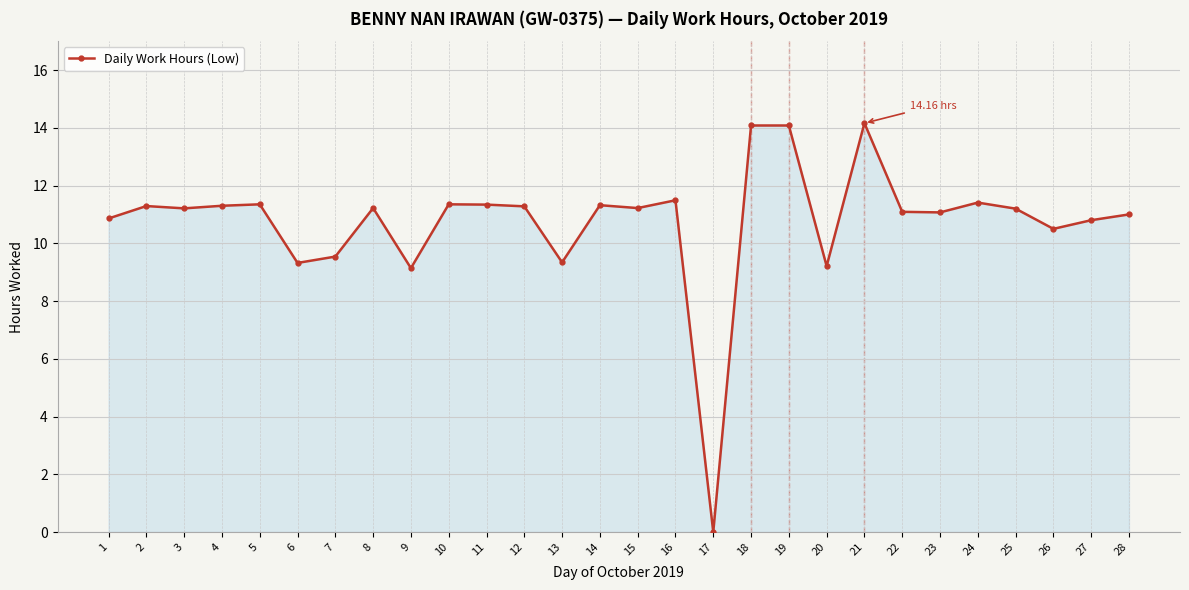

How many lines are shown in the chart?

1